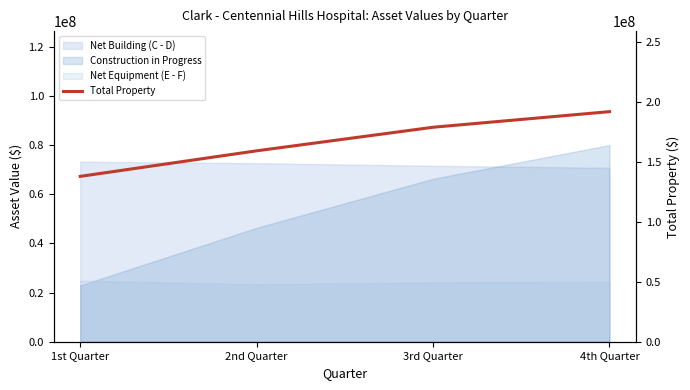

Reading left to right, list all the values displayed in this chart.

137745458.5	159030672.7	178666588.0	191666672.7